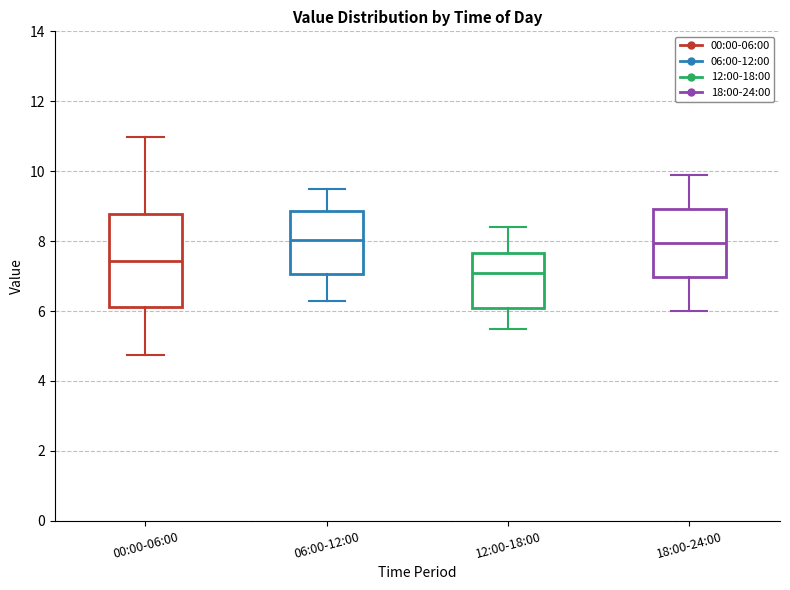

Reading left to right, transcribe this box plot: for each box, give where its median line is, the range the box spans, and where its two whiskers end, as read against the y-axis. The values are not printed on the chart, so give them approximately, as read against the axis.

00:00-06:00: median 7.4, box 6.2 to 8.8, whiskers 4.8 to 11.0
06:00-12:00: median 8.0, box 7.0 to 8.8, whiskers 6.4 to 9.6
12:00-18:00: median 7.0, box 6.0 to 7.6, whiskers 5.6 to 8.4
18:00-24:00: median 8.0, box 7.0 to 9.0, whiskers 6.0 to 10.0